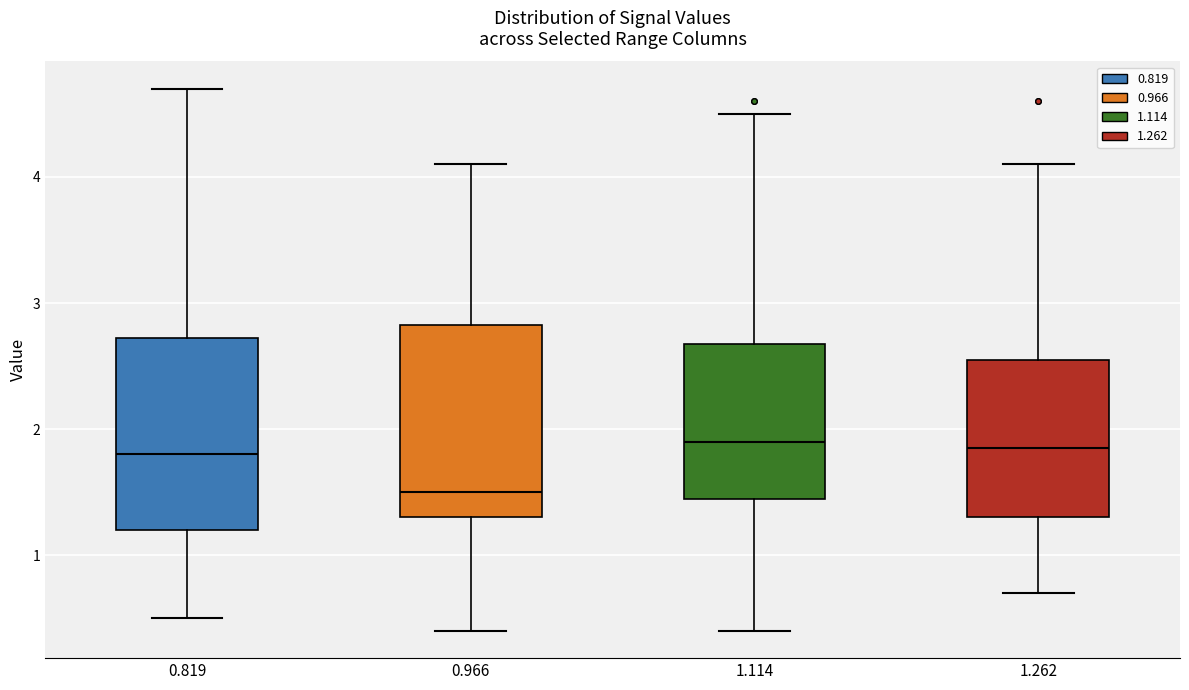

Reading left to right, read every box against the y-axis: the position of its median line, the range the box covers, and the ends of its whiskers. The values are not printed on the chart, so give them approximately, as read against the axis.

0.819: median 1.8, box 1.2 to 2.7, whiskers 0.5 to 4.7
0.966: median 1.5, box 1.3 to 2.8, whiskers 0.4 to 4.1
1.114: median 1.9, box 1.5 to 2.7, whiskers 0.4 to 4.5
1.262: median 1.9, box 1.3 to 2.6, whiskers 0.7 to 4.1